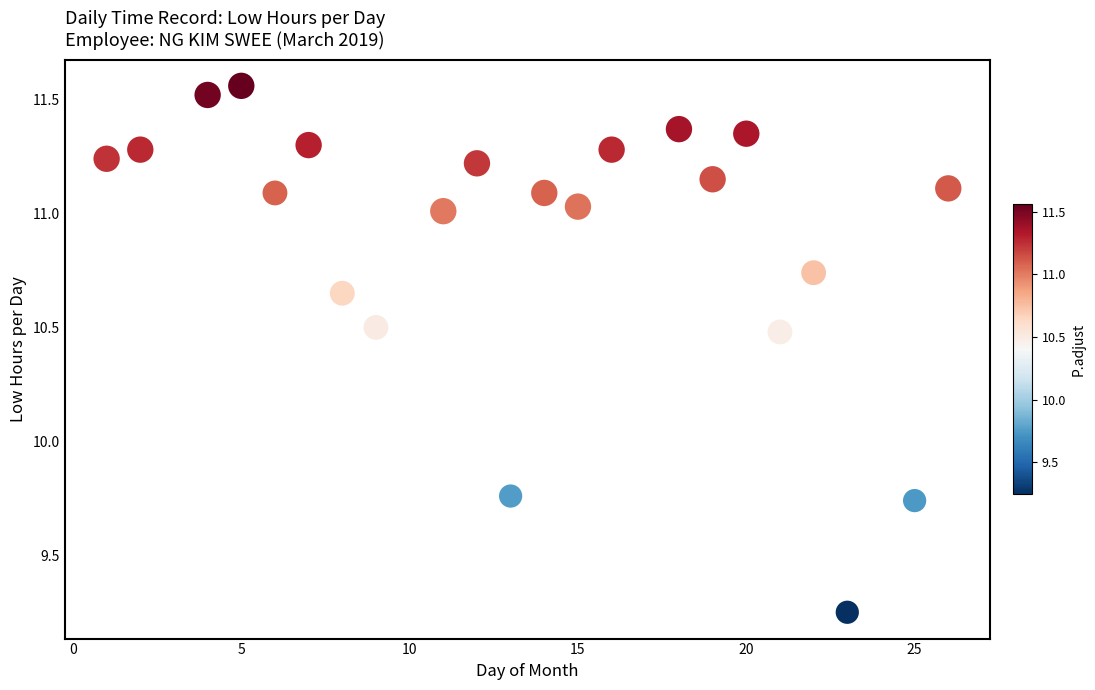

What is the range of X values (max minus min)?

25.0